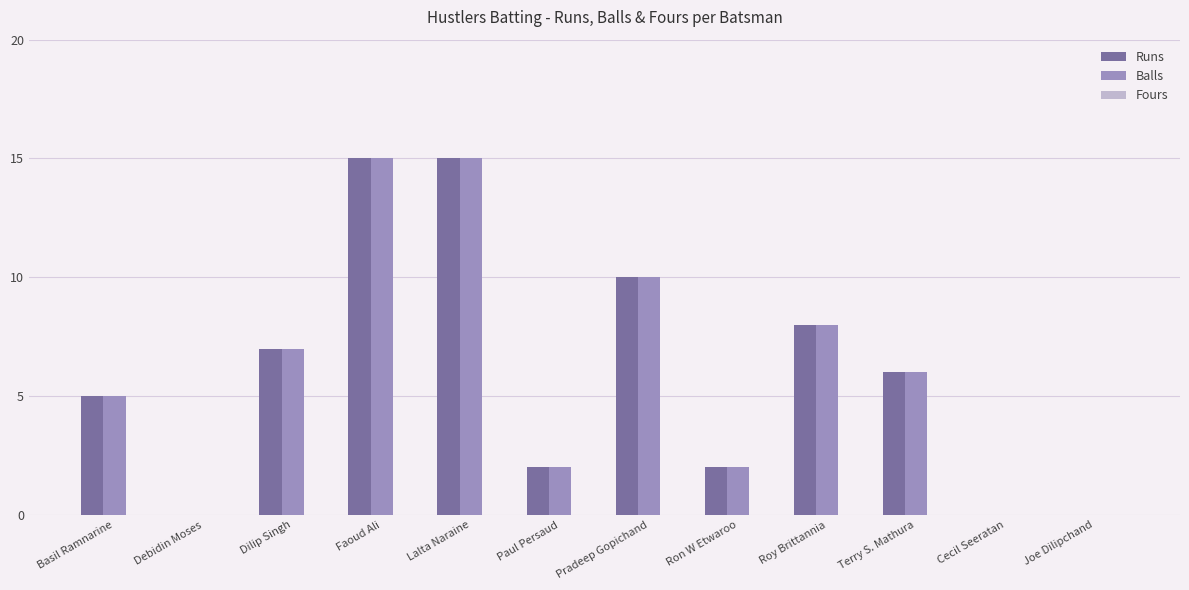

How many groups of bars are there?

12